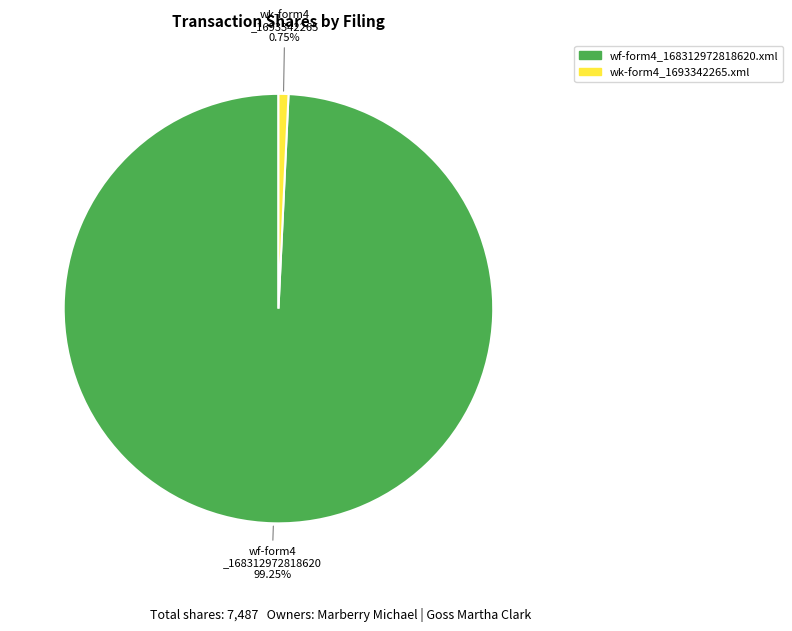

Count the number of slices in the pie.

2